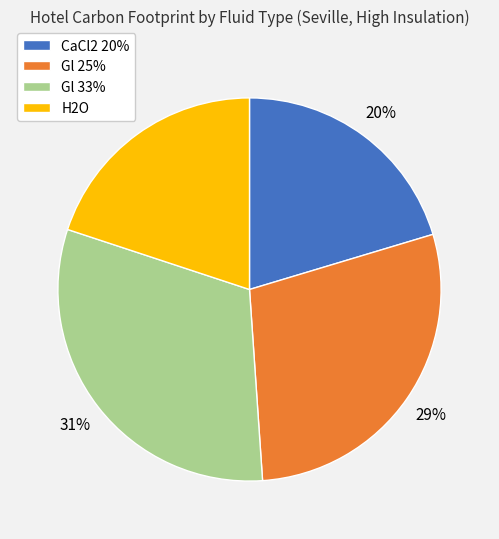

Which category has the biggest portion of the pie?

Gl 33%